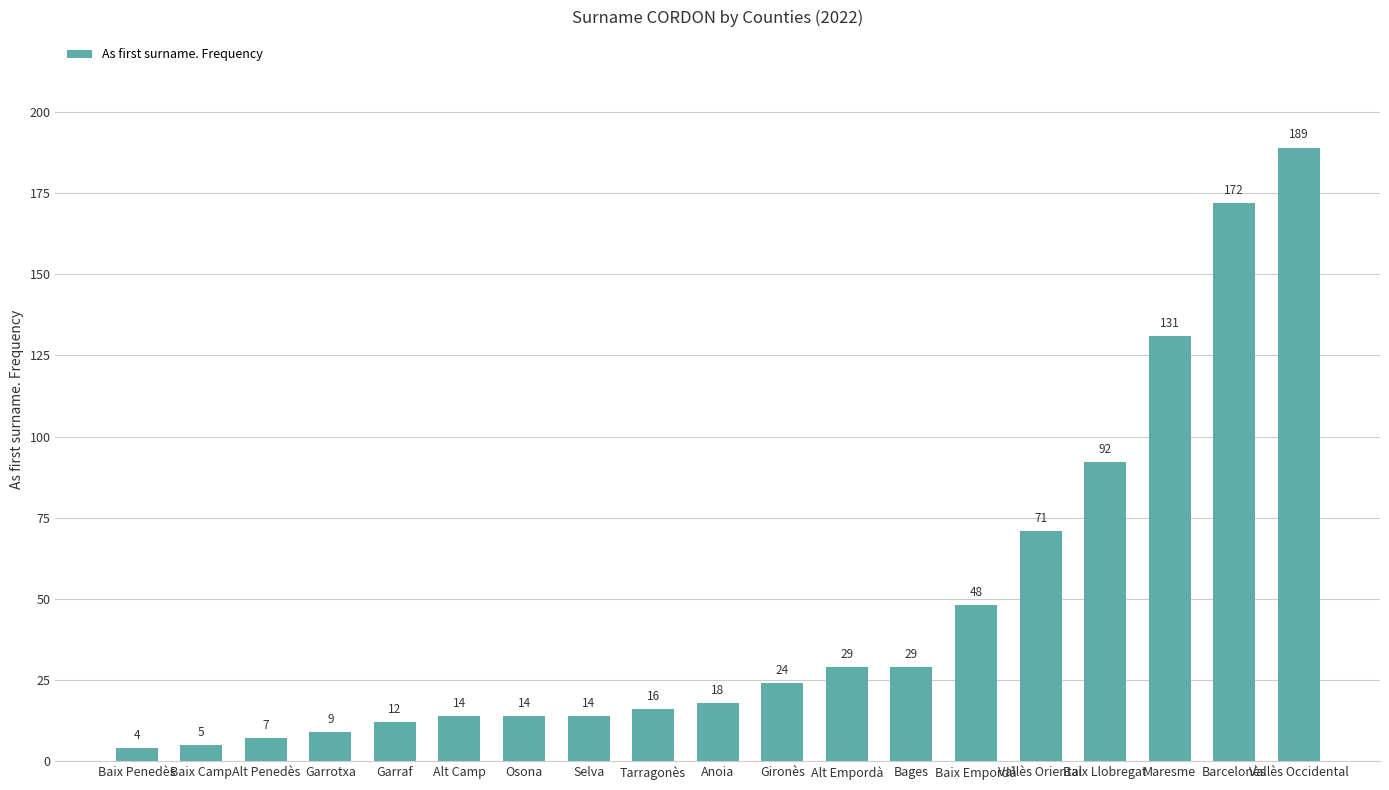

What is the difference between the maximum and minimum values?

185